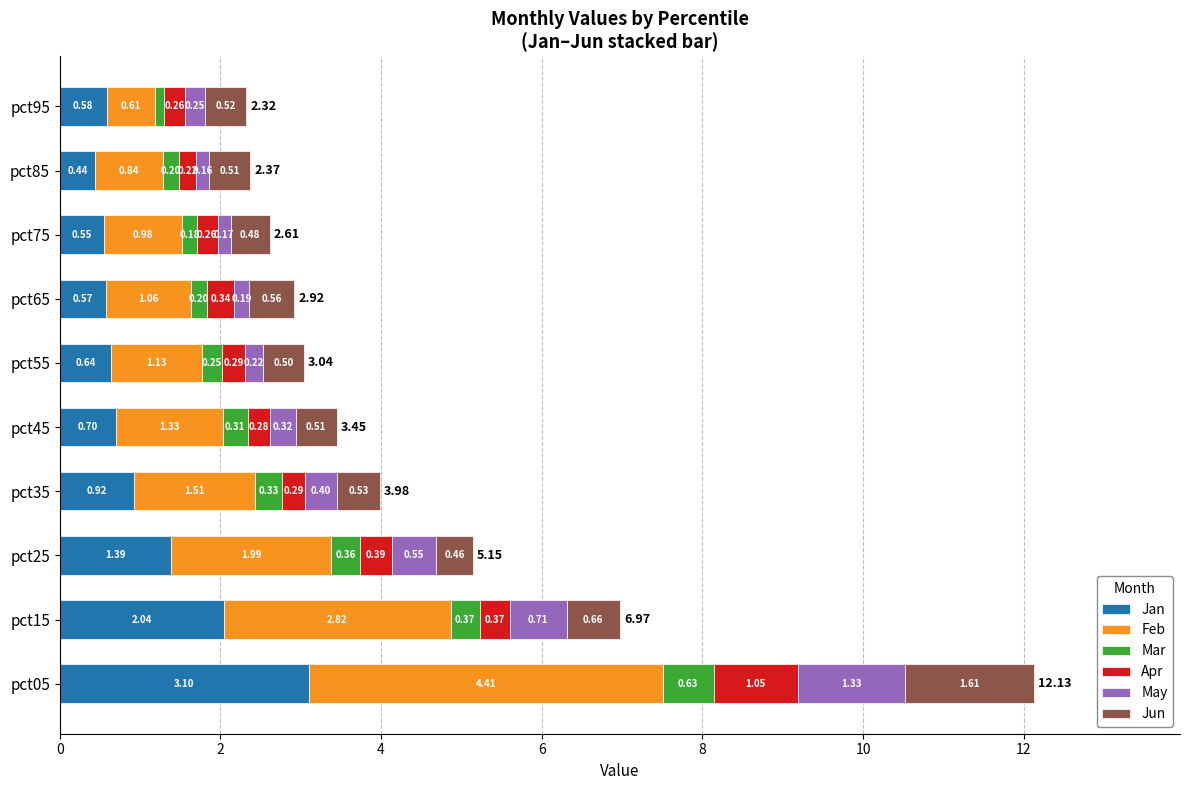

What is the difference between the maximum and second lowest values in the Jan series?

2.5